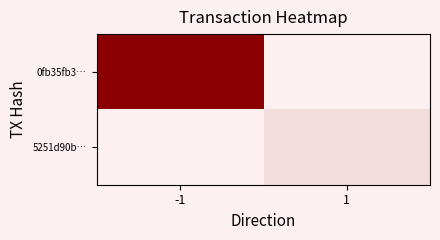

What is the total value across all series at -1?

376